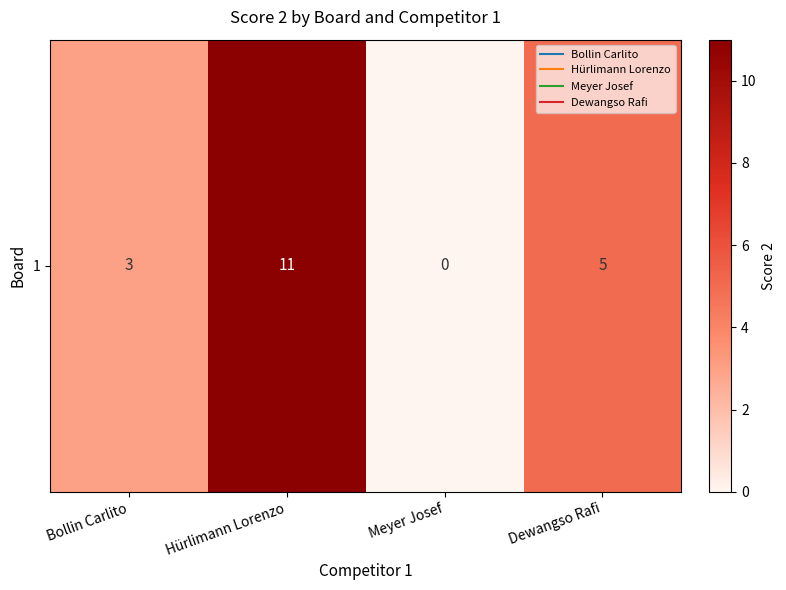

List the labels in order of value, largest first.

Hürlimann Lorenzo, Dewangso Rafi, Bollin Carlito, Meyer Josef